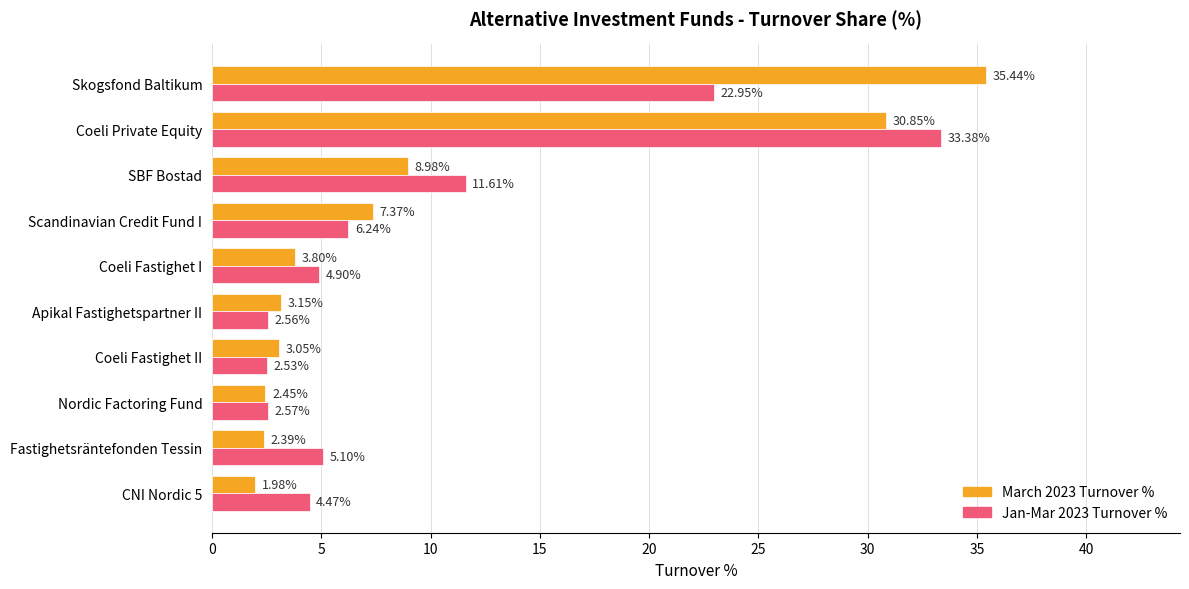

Rank the series by their maximum value, from highest to lowest.

March 2023 Turnover %, Jan-Mar 2023 Turnover %